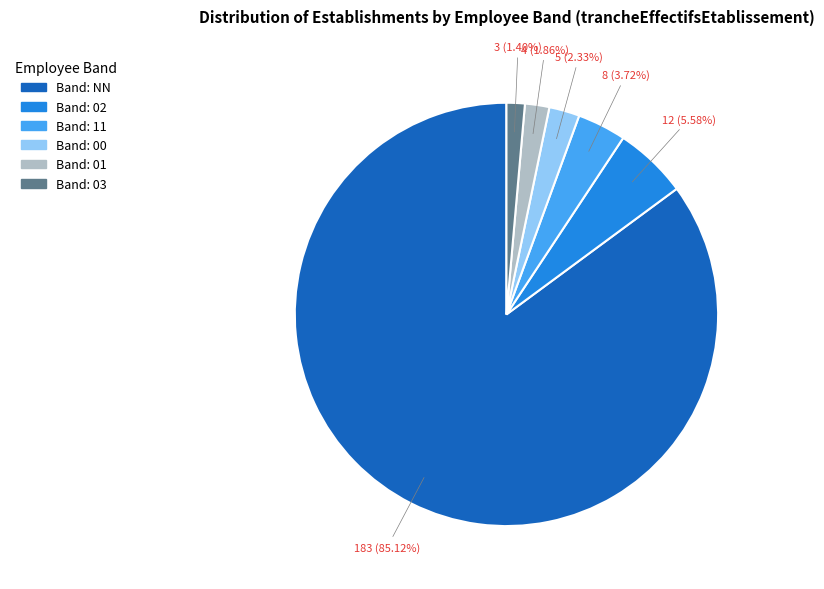

Does any single category account for the majority?

Yes